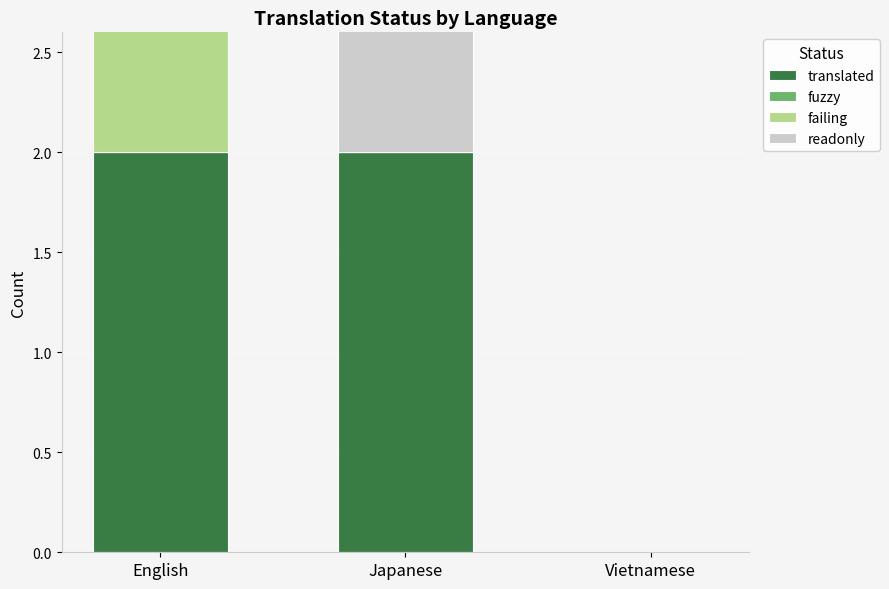

True or false: translated has a value of 2 at English.

True